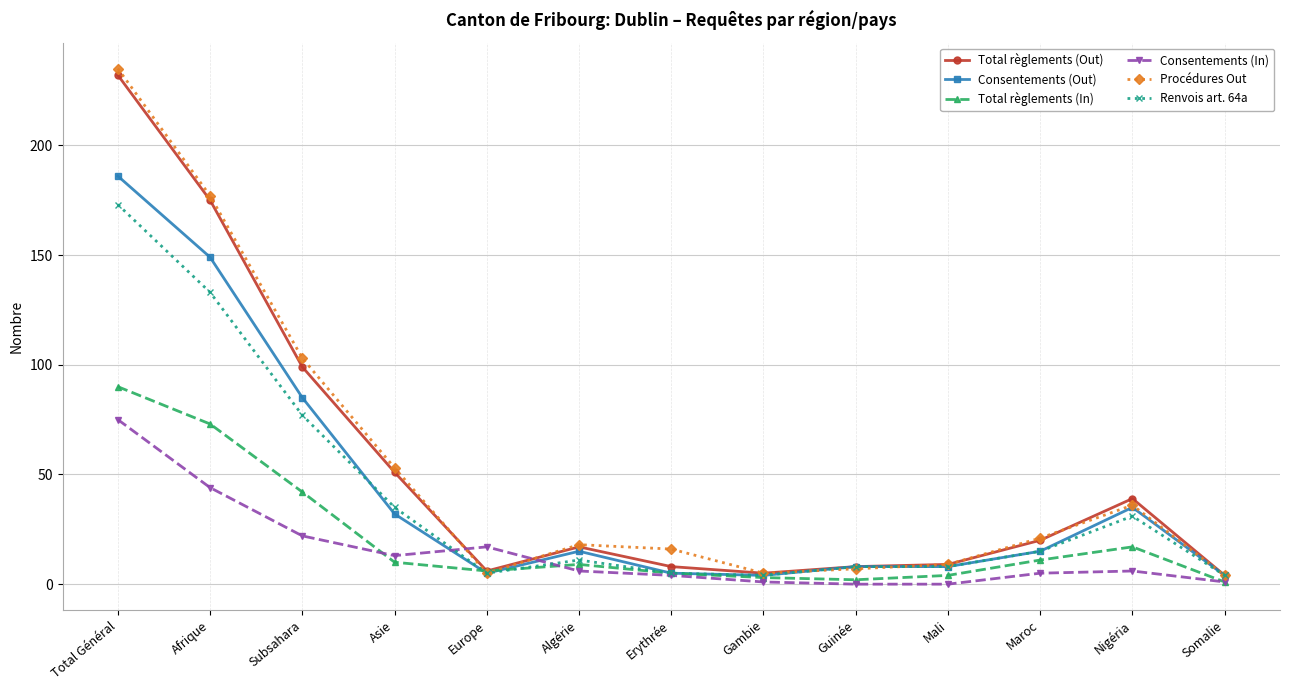

Where is the first local minimum for Renvois art. 64a?

Europe